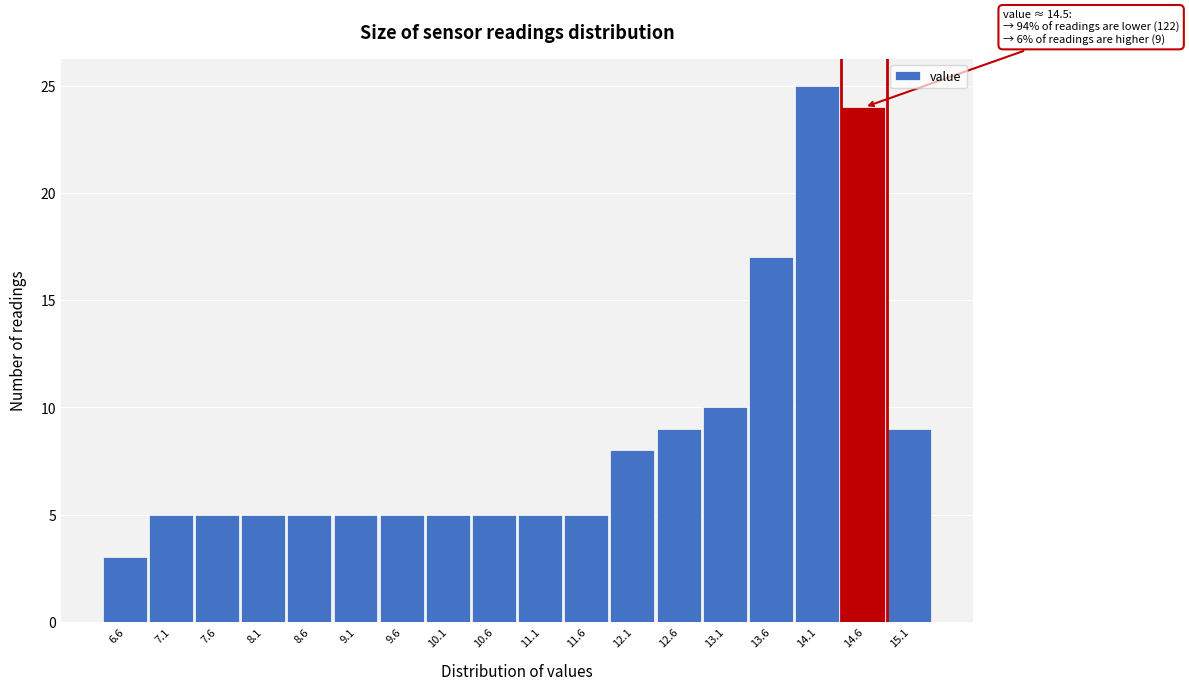

Which range on the x-axis has the tallest bar?

13.85 to 14.35